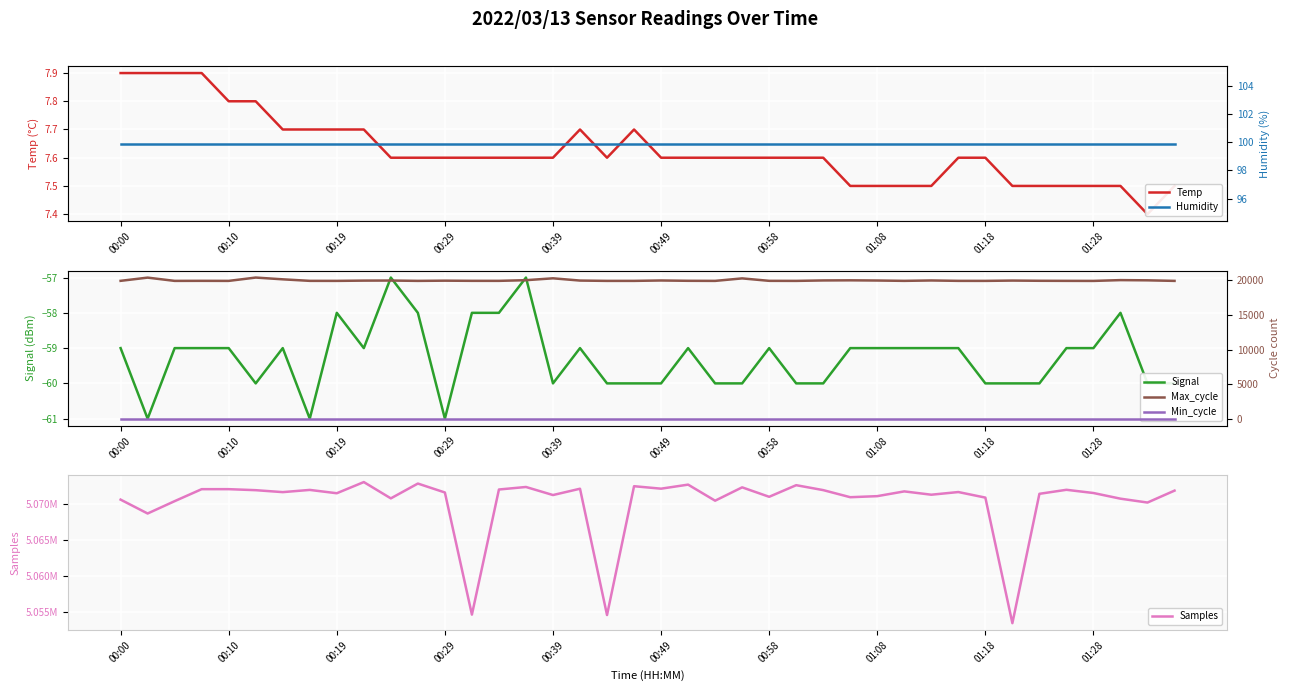

What is the average value of the Max_cycle series?

19994.8